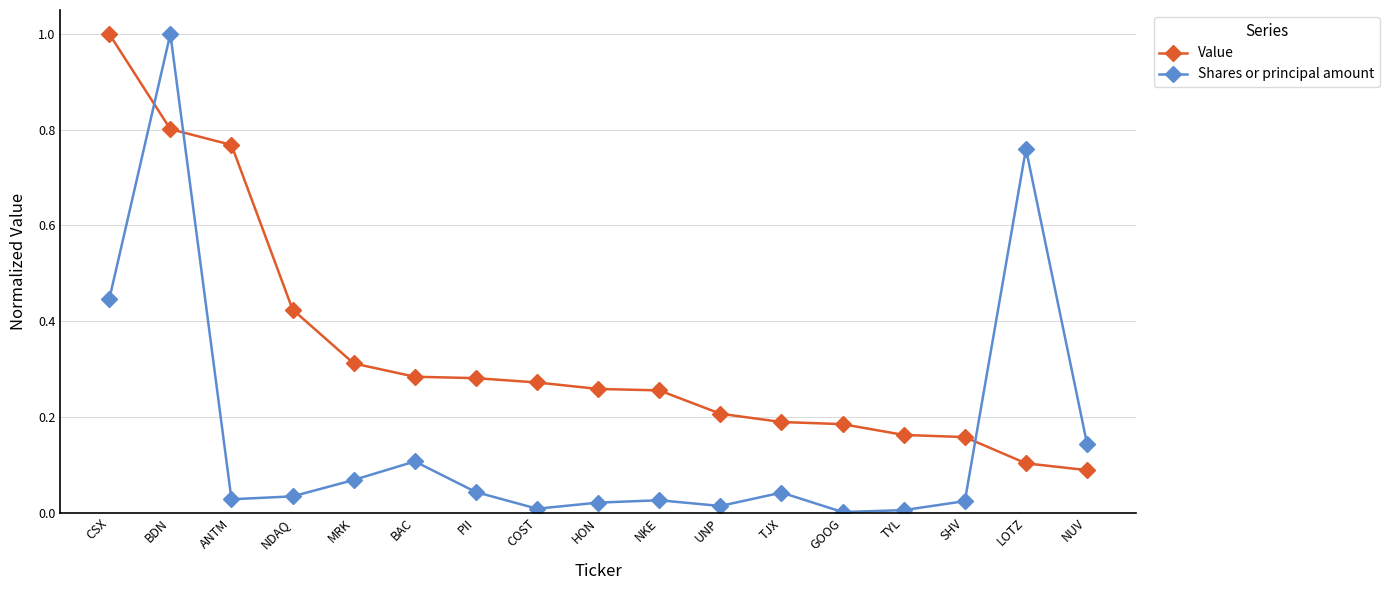

Where is Value nearest to the value 0?

NUV